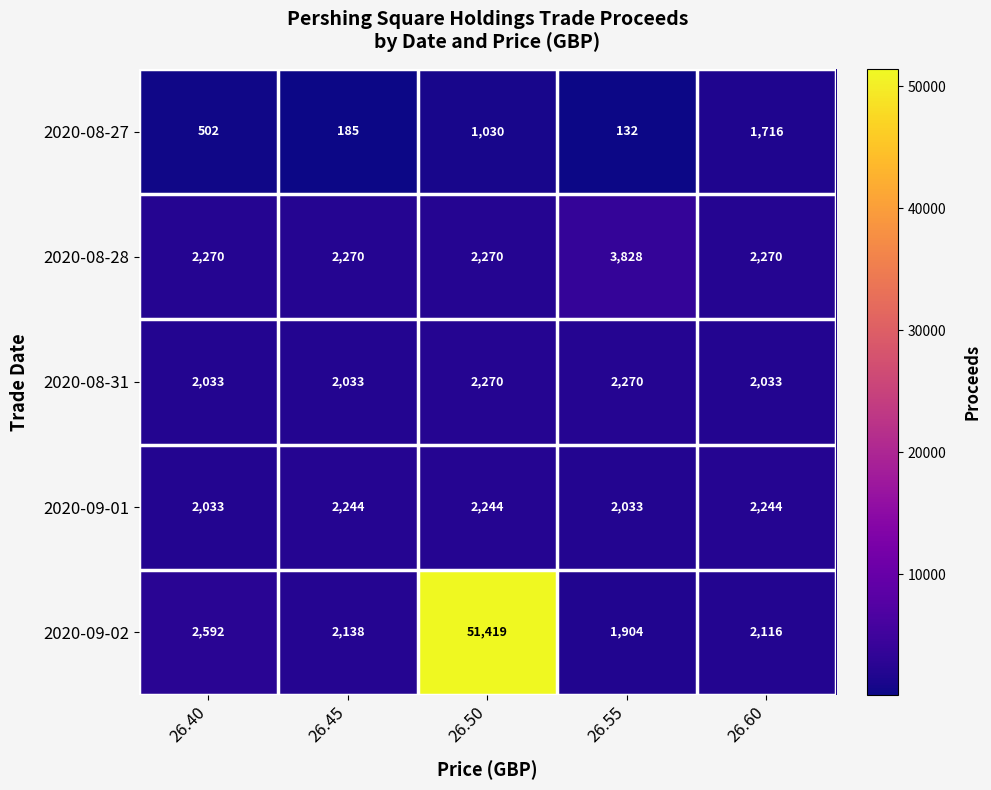

At which category does the chart reach its peak across all series?

26.50